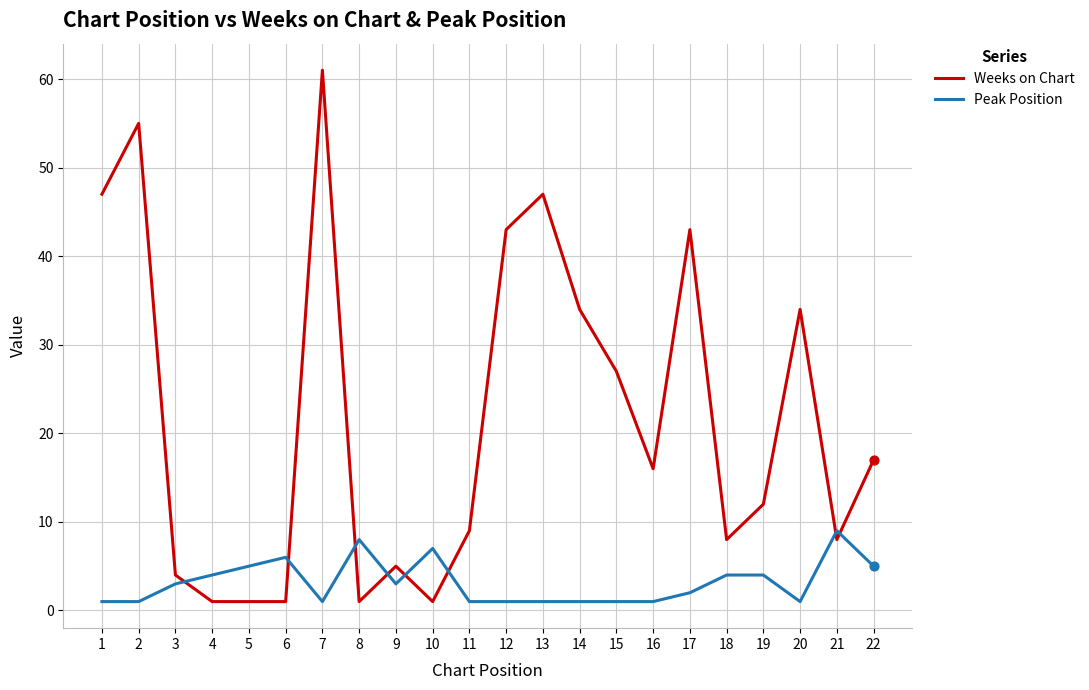

Which series has the largest total across all categories?

Weeks on Chart